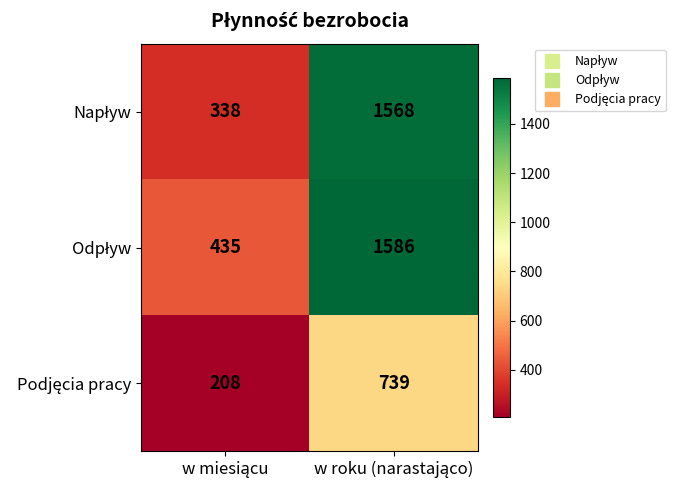

What is the minimum value shown in the chart?

208